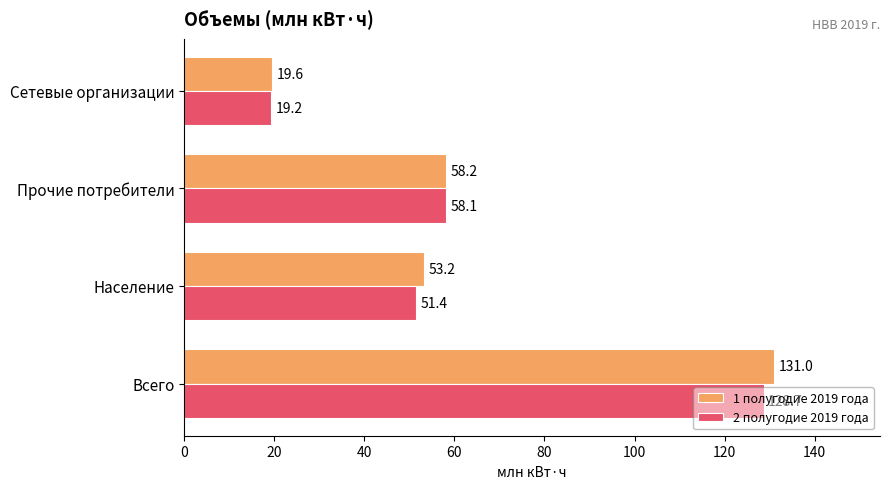

Which series changed the most between Всего and Сетевые организации?

1 полугодие 2019 года